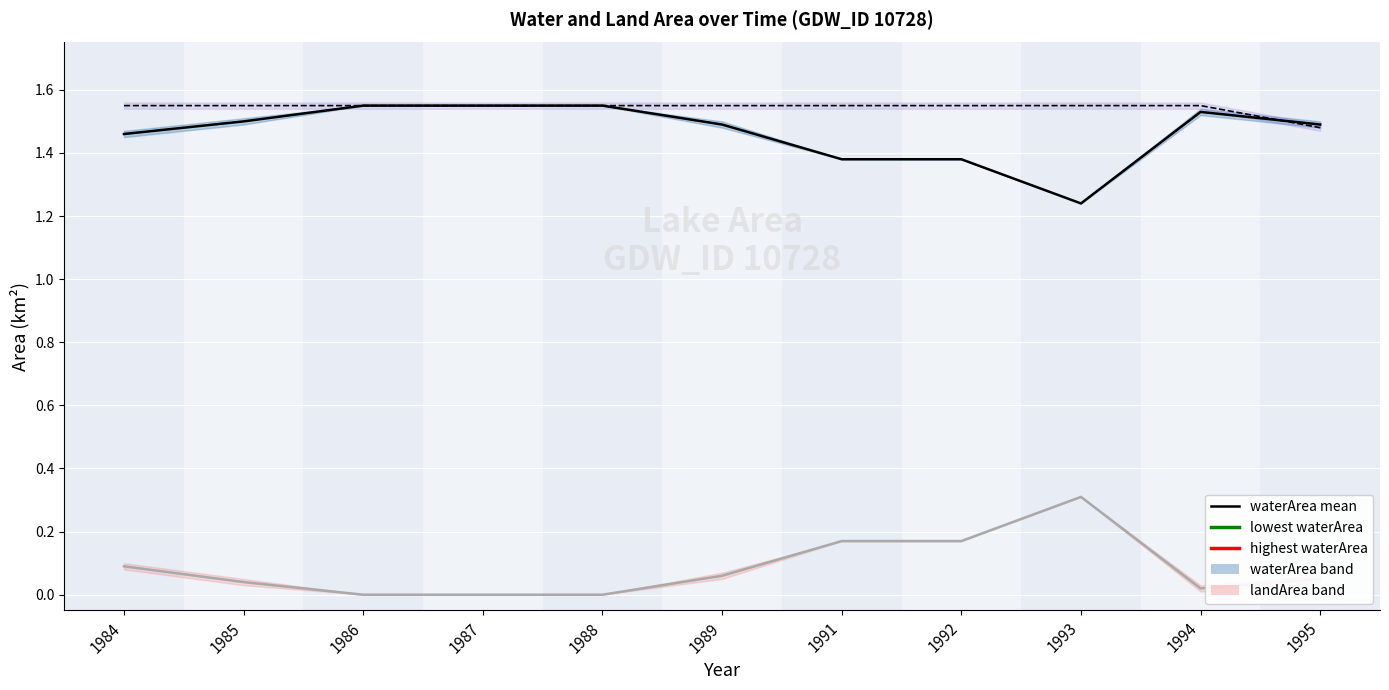

Which series changed the most between 1986 and 1989?

waterArea mean